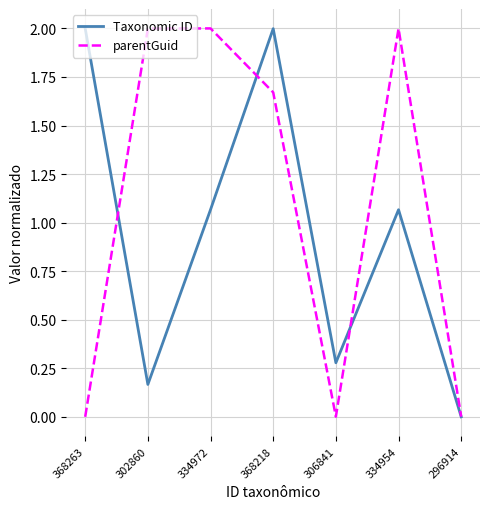

True or false: Taxonomic ID has more than 2 points higher than both neighbors.

False